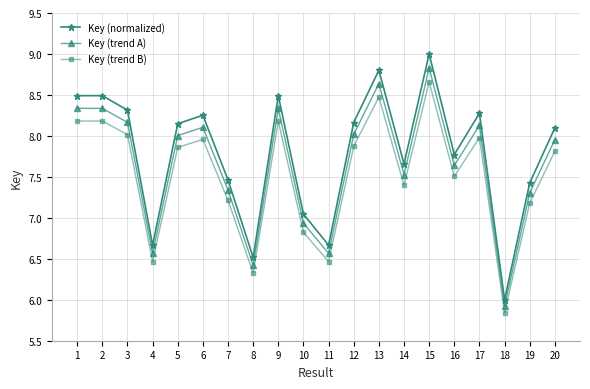

True or false: Key (trend A) and Key (trend B) cross at least once.

False